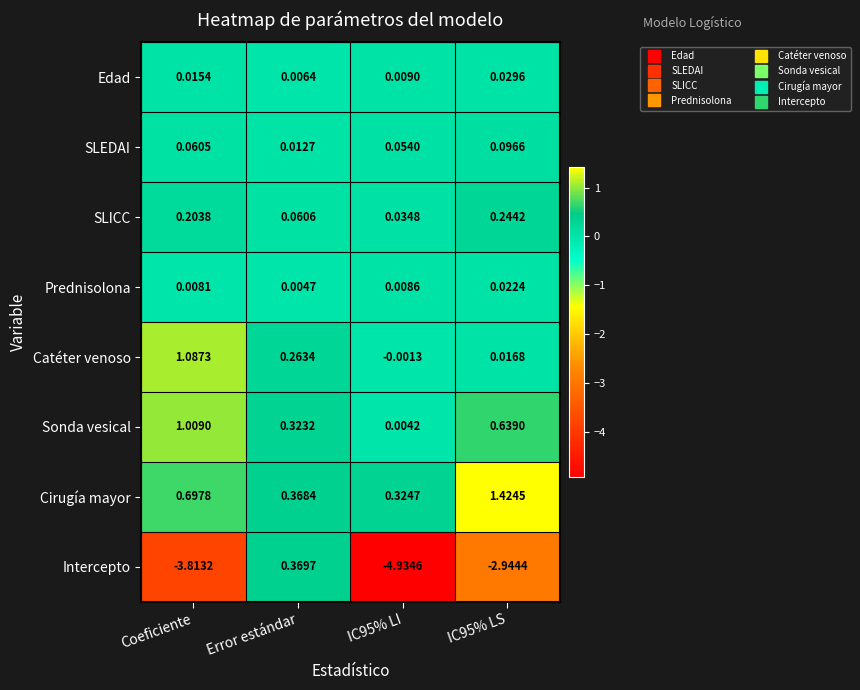

Which category has the highest value in the Intercepto series?

Error estándar